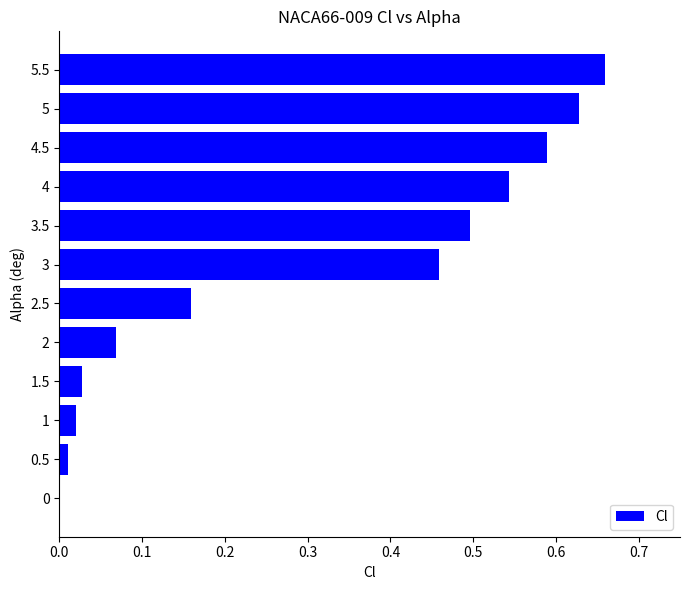

True or false: the data shows 0.1 at 3.

False